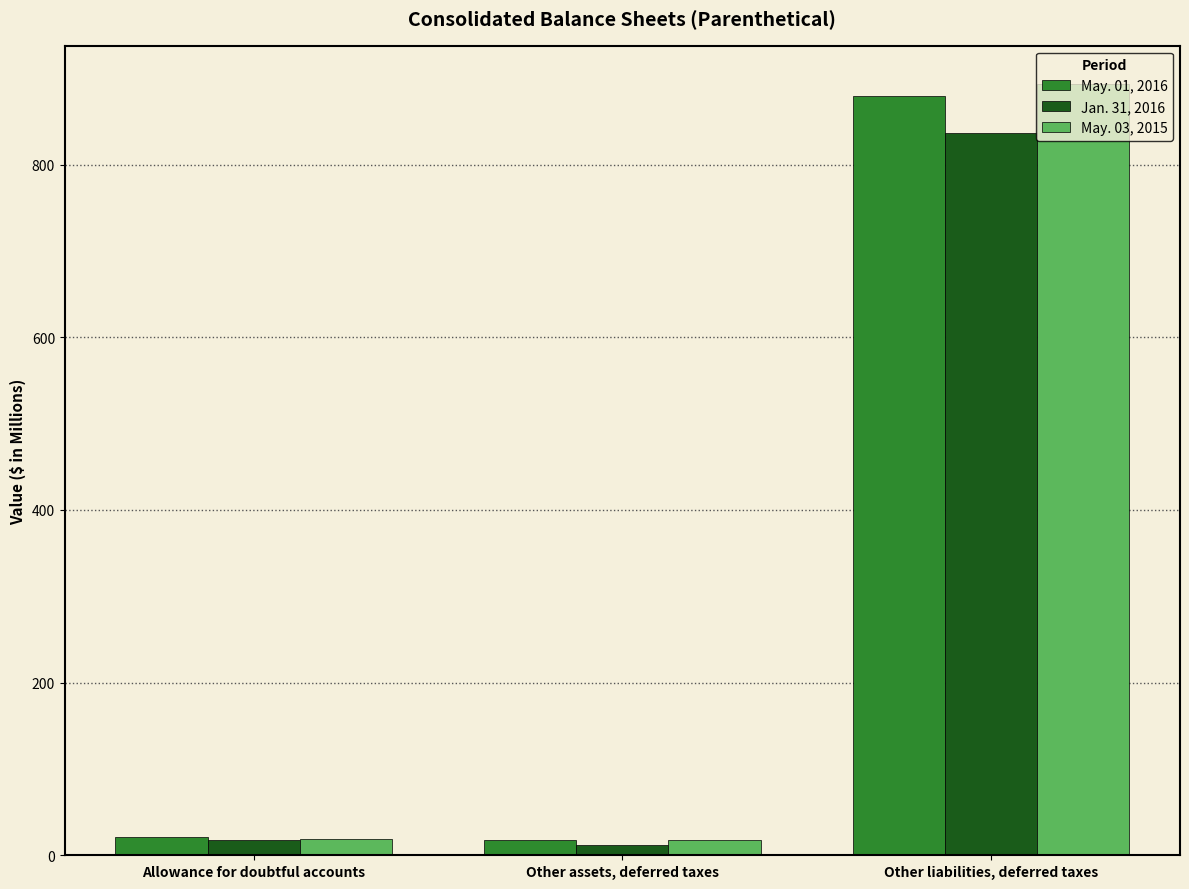

At Other liabilities, deferred taxes, list the series in order from smallest to largest.

Jan. 31, 2016, May. 01, 2016, May. 03, 2015